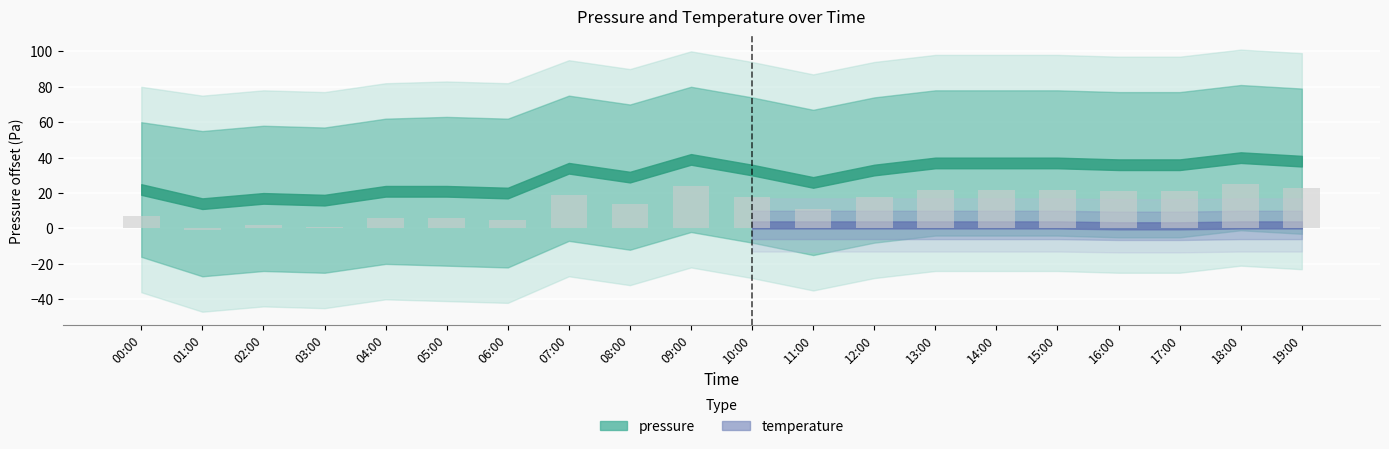

What is the label of the 17th bar from the right?

03:00